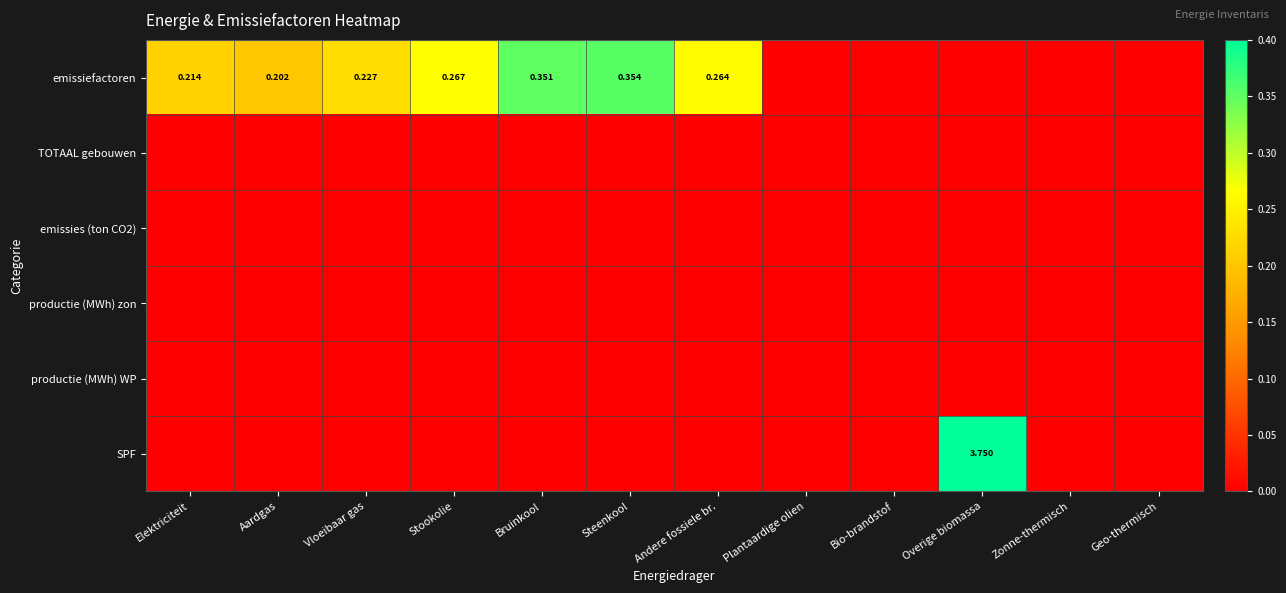

List the series in order of their peak value, highest first.

SPF, emissiefactoren, TOTAAL gebouwen, emissies (ton CO2), productie (MWh) zon, productie (MWh) WP